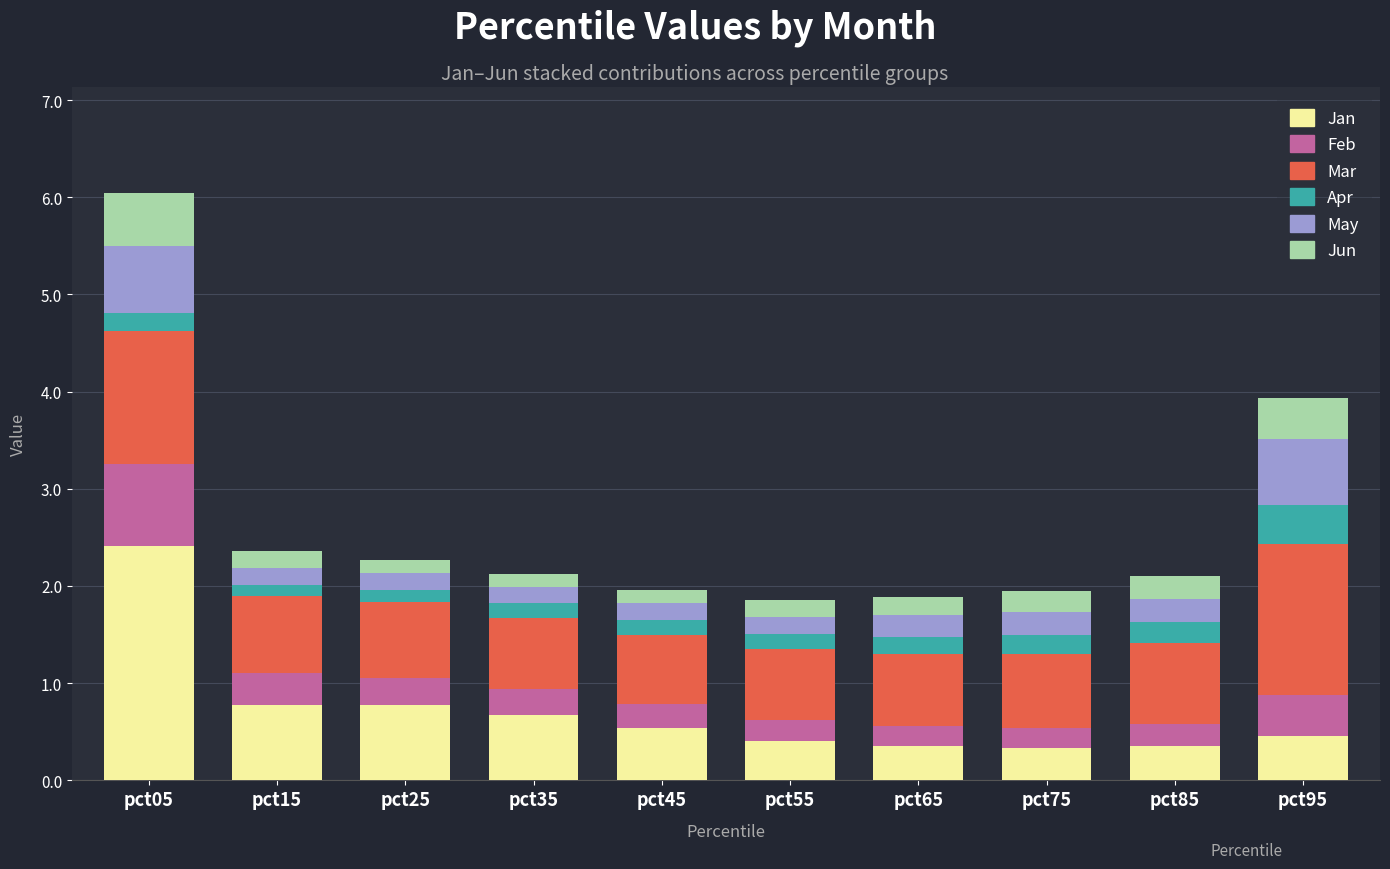

What are all the series names shown in the legend?

Jan, Feb, Mar, Apr, May, Jun